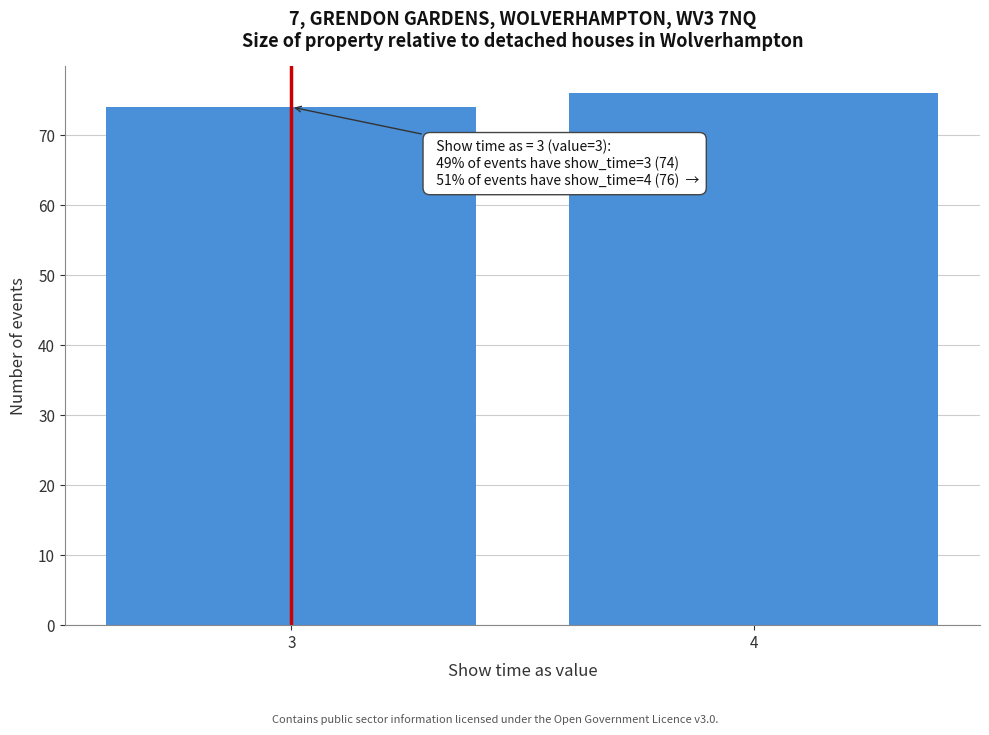

Reading left to right, what are all the values shown in this chart?

74	76